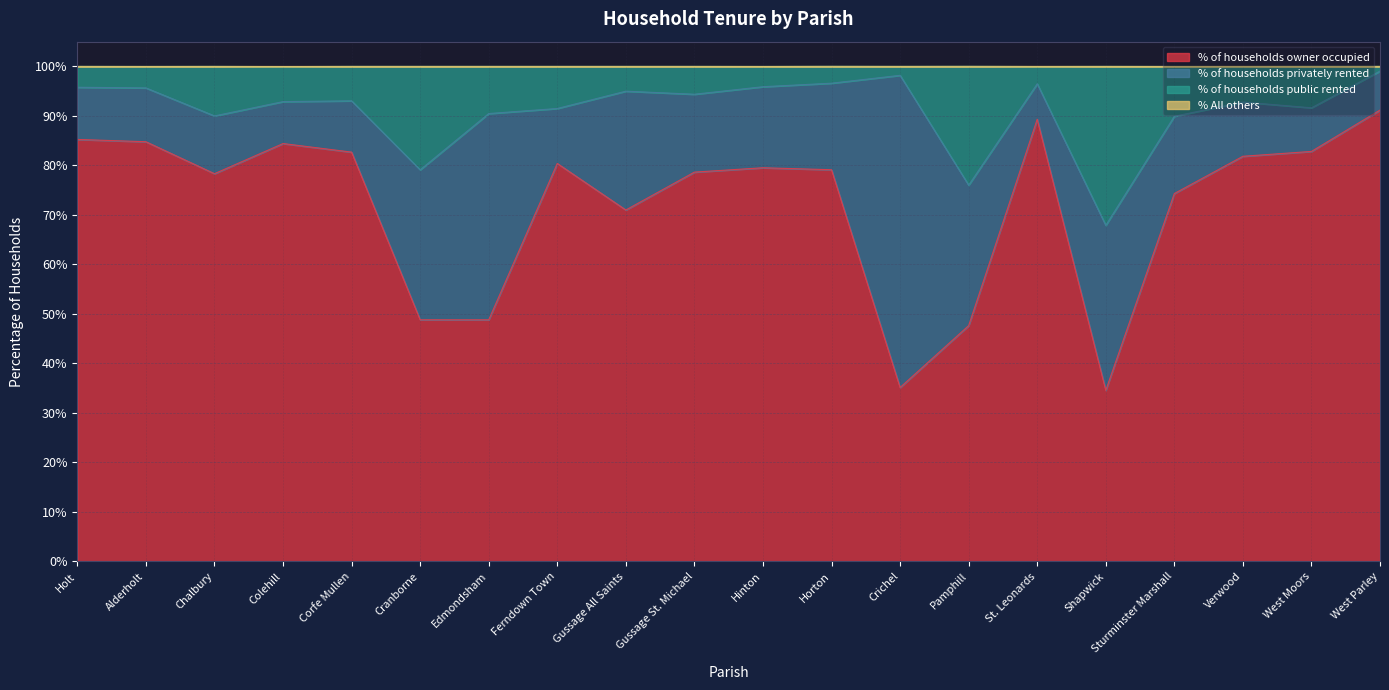

At which label is % of households owner occupied closest to 62?

Gussage All Saints